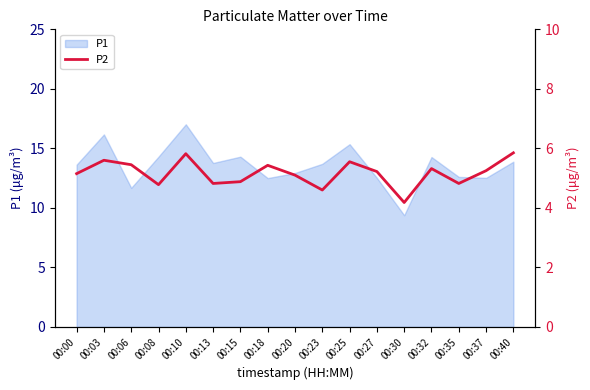

The P1 series shows 12.5 at 00:18. True or false?

True